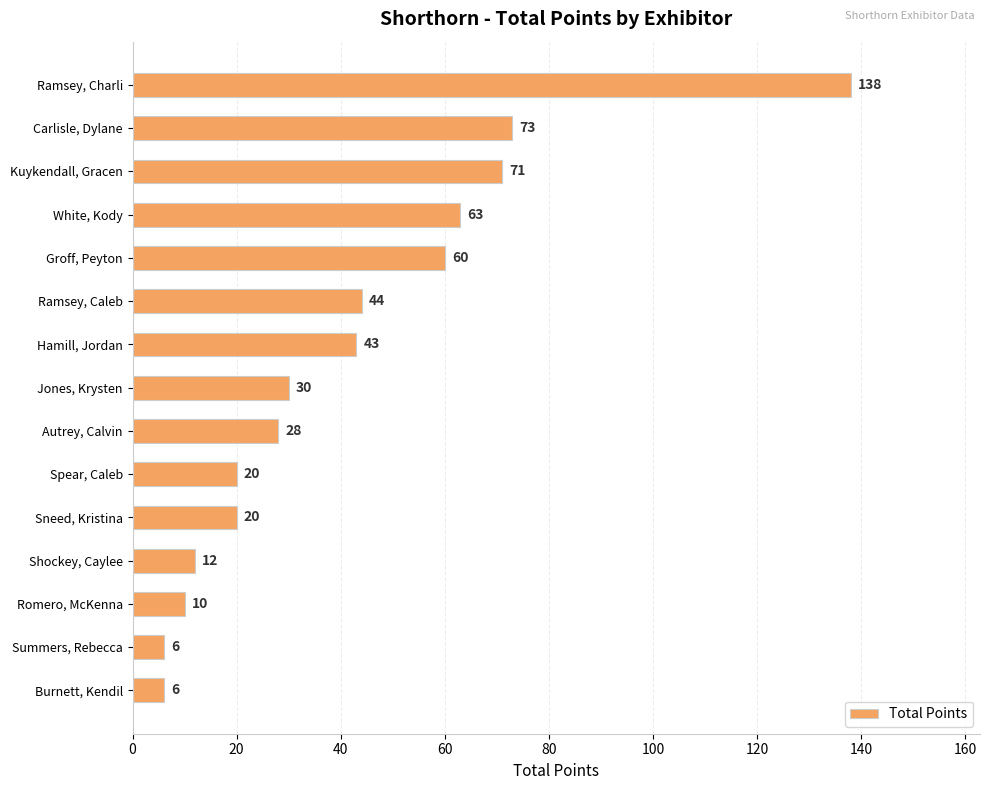

Which has a higher value, Groff, Peyton or Jones, Krysten?

Groff, Peyton